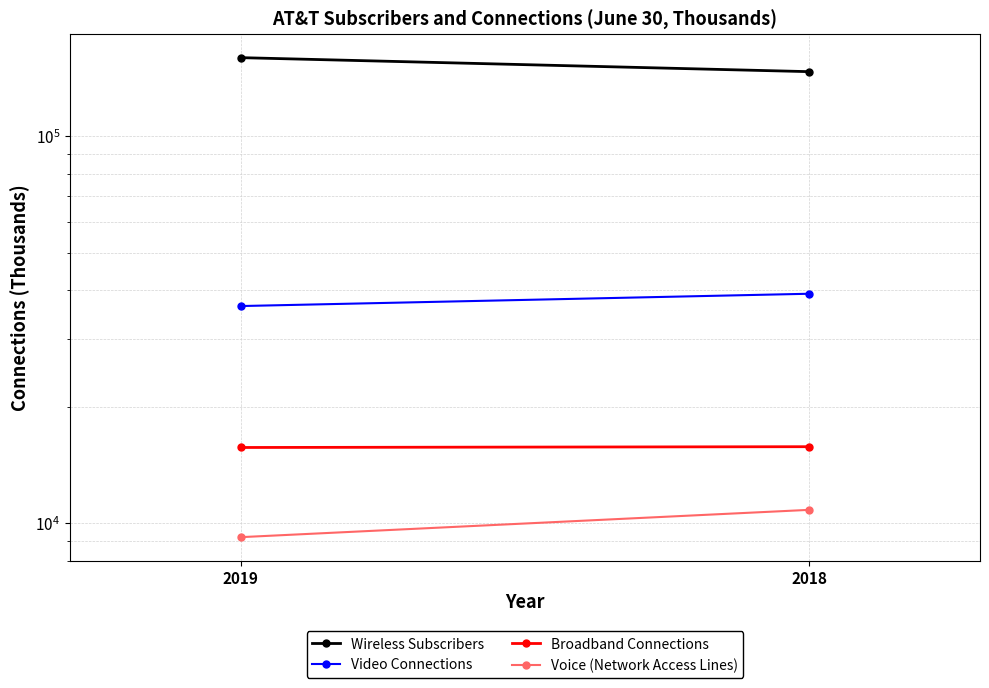

How many Voice (Network Access Lines) values are between 9207 and 10832?

2